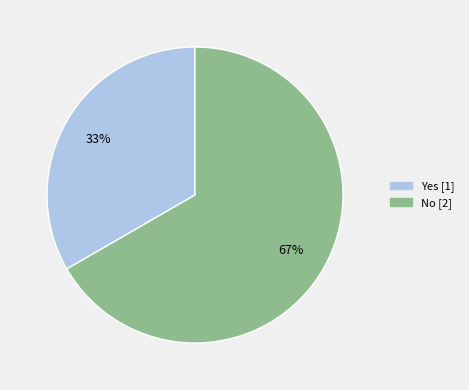

To the nearest percent, what portion does Yes represent?

33%